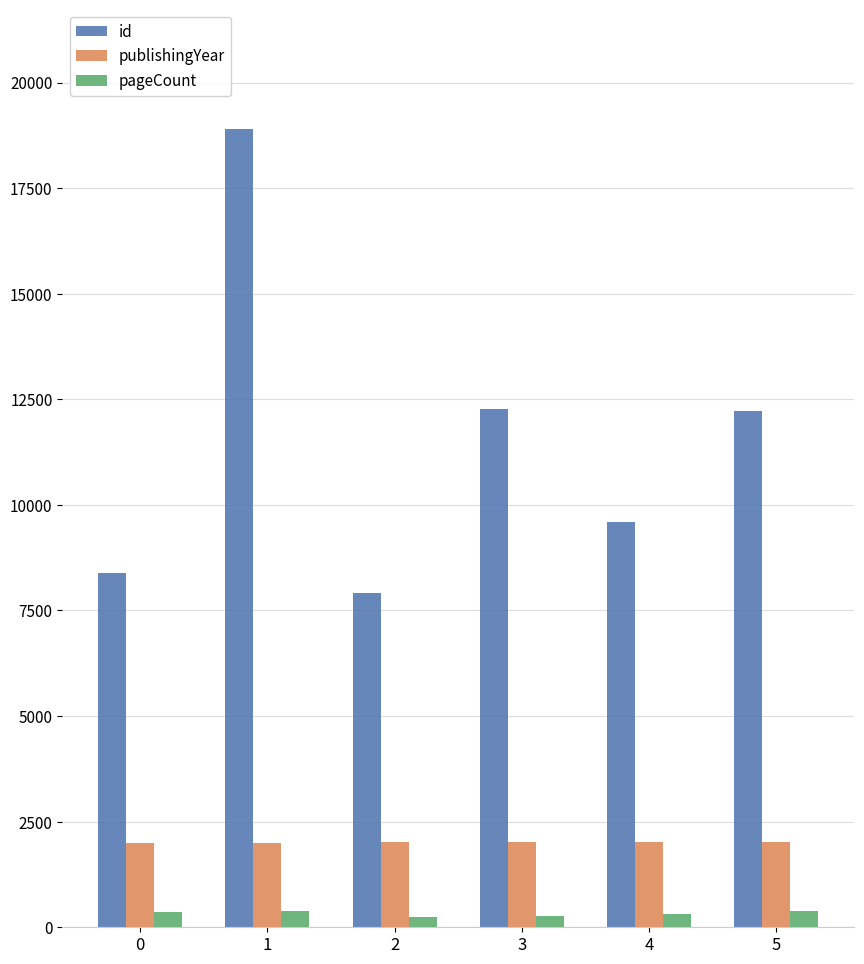

What value does the pageCount series have at 3?

264